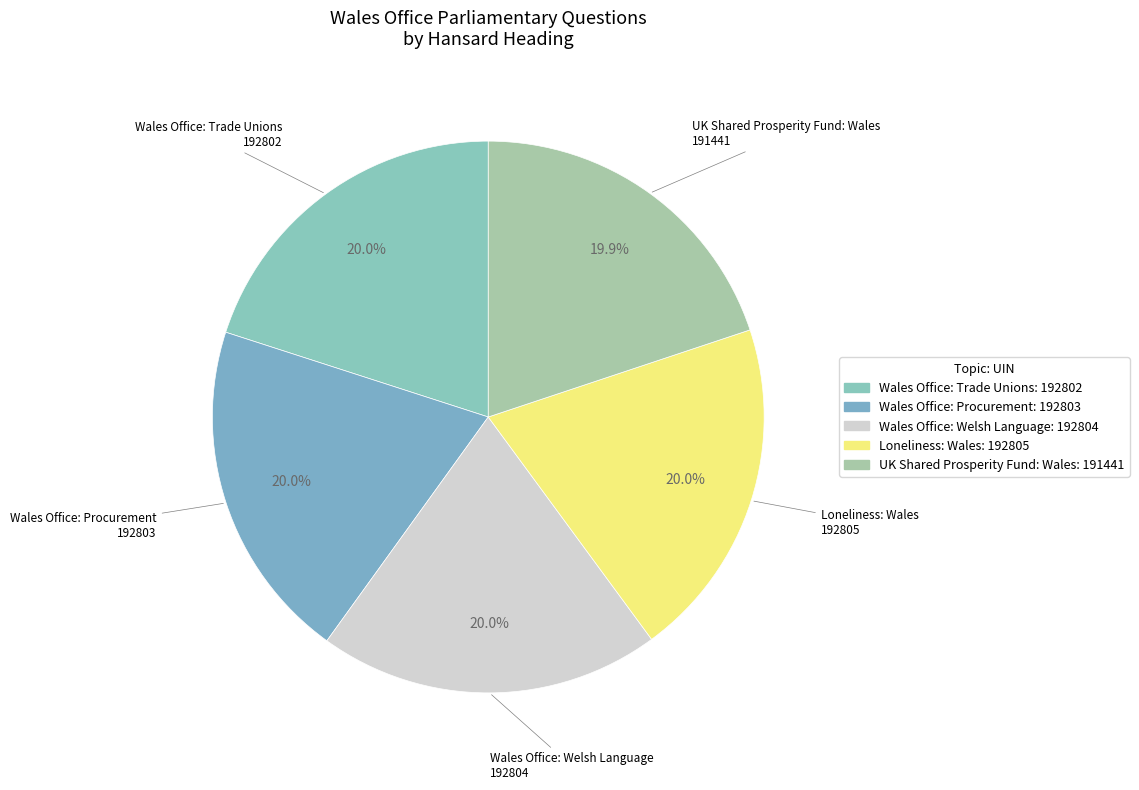

Does Wales Office: Trade Unions represent more than half of the total?

No